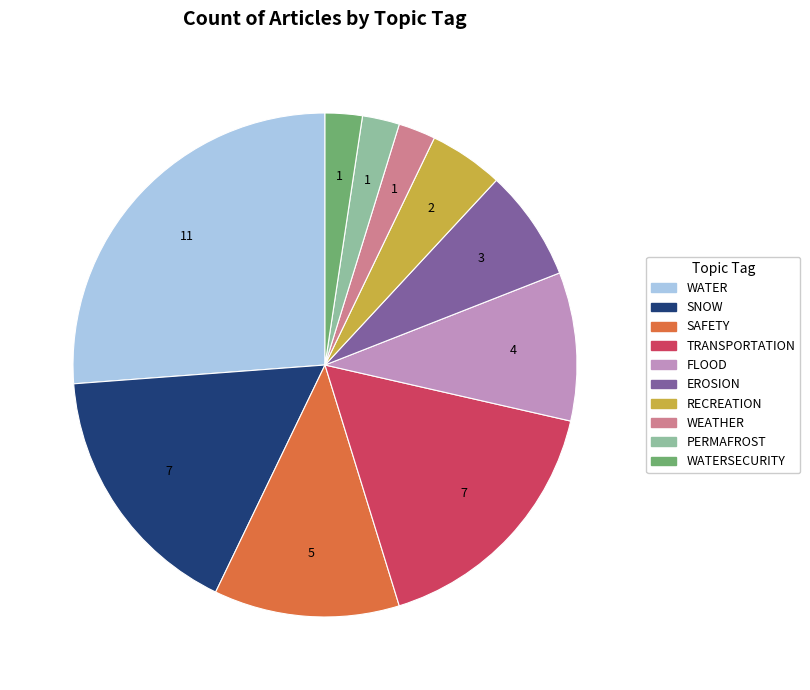

How many slices are in this pie chart?

10